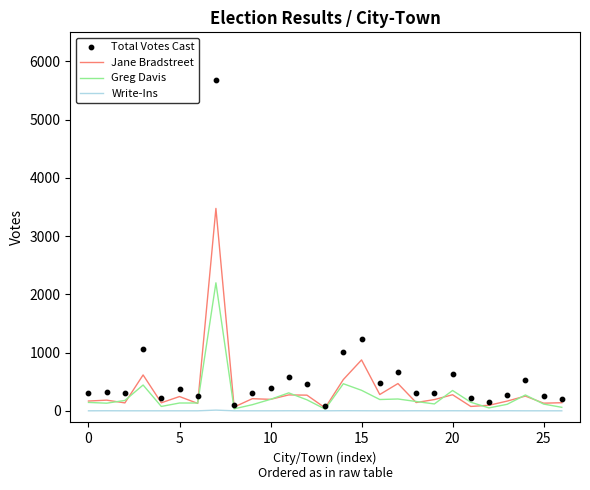

At how many categories does at least one series exceed 3409?

1